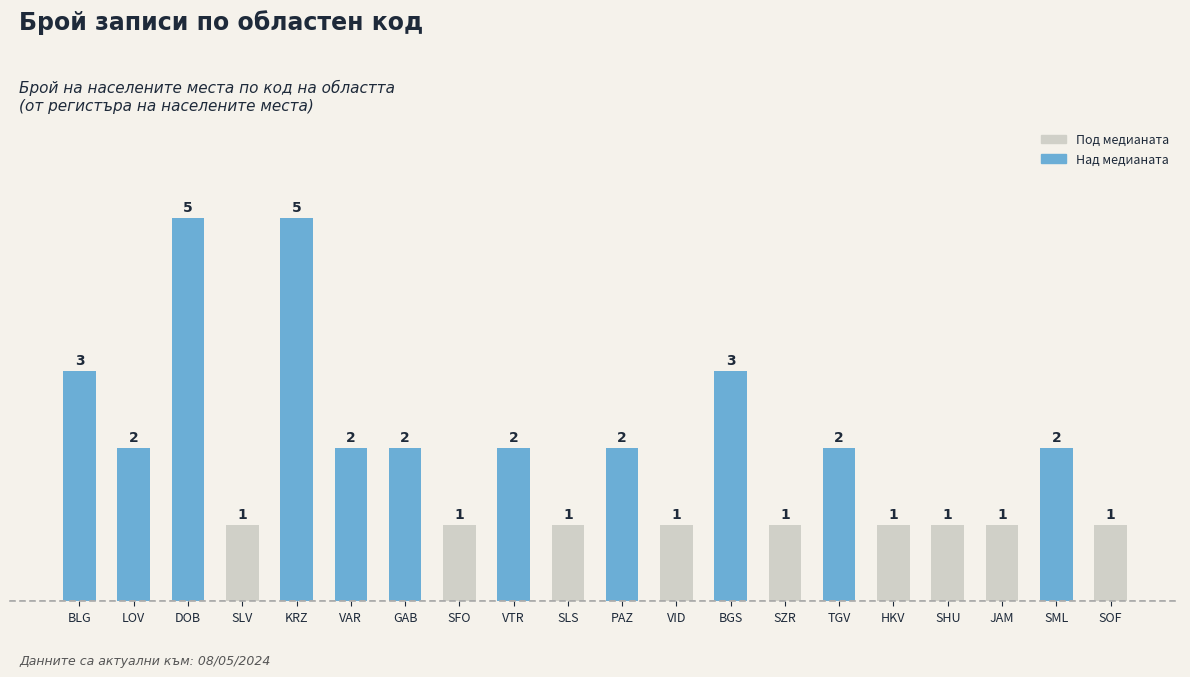

Which has a higher value, VTR or VID?

VTR